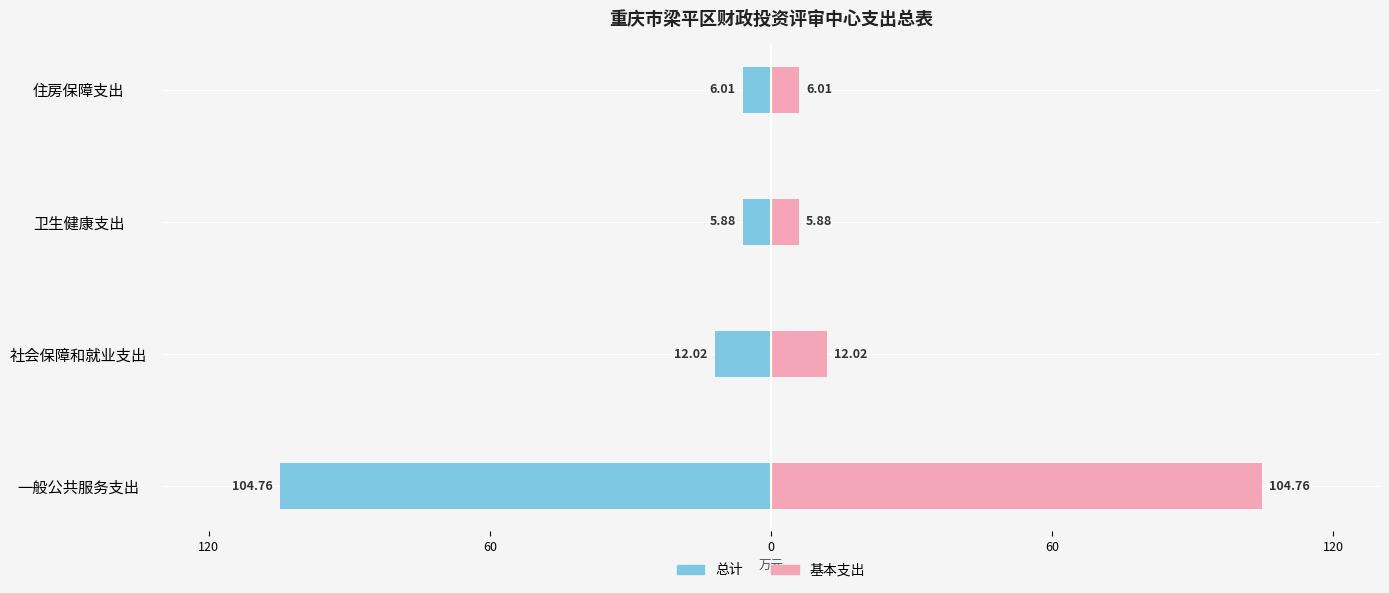

What are all the series names shown in the legend?

总计, 基本支出